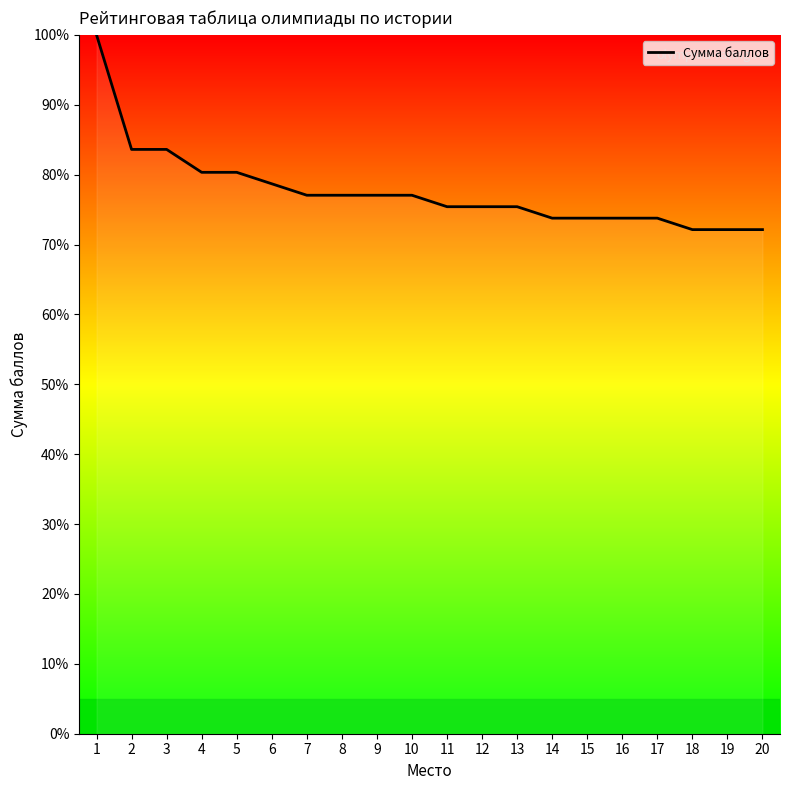

Which category has the highest value across all series?

1